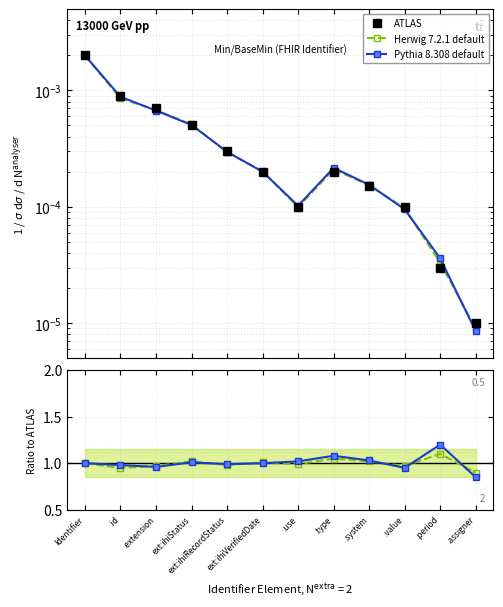

Which series has the largest range (max minus min)?

Pythia 8.308 default